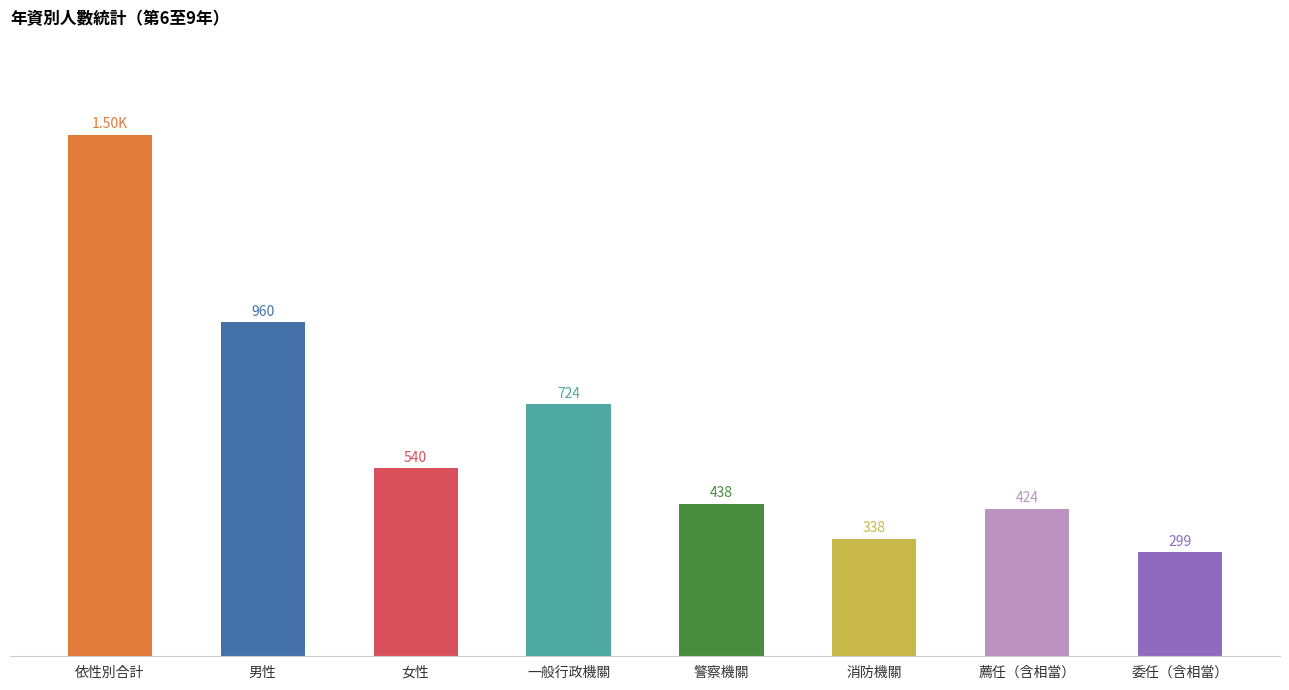

Which has a higher value, 消防機關 or 女性?

女性